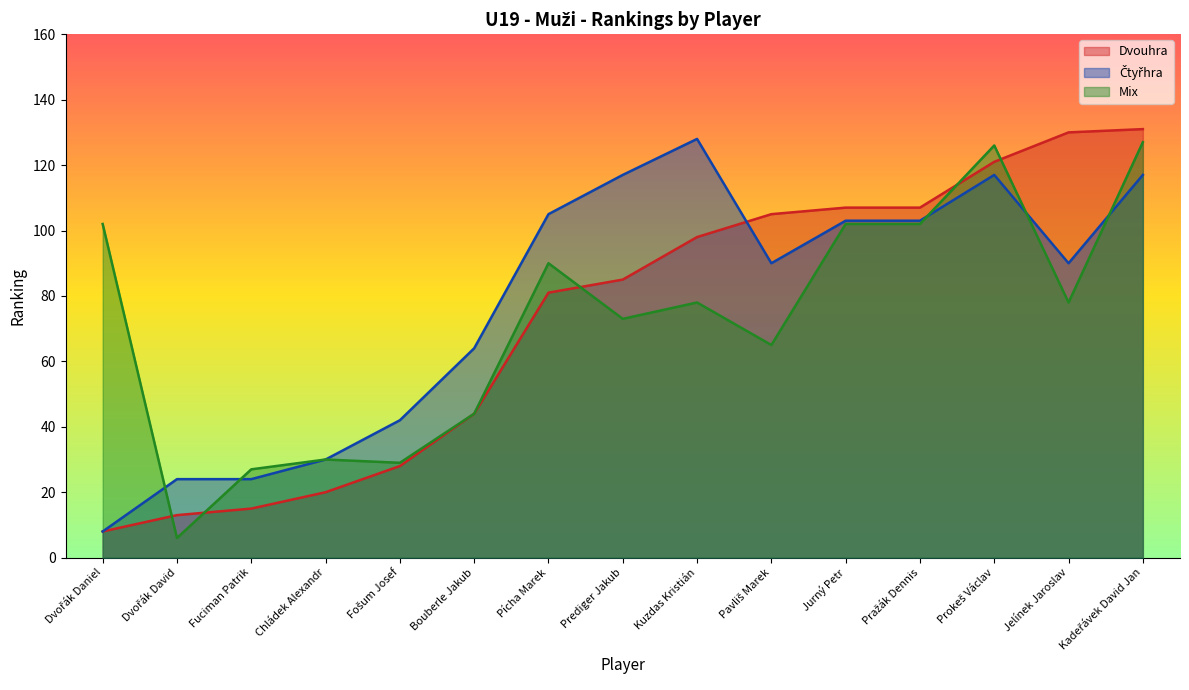

True or false: Dvouhra has more than 2 interior local peaks.

False